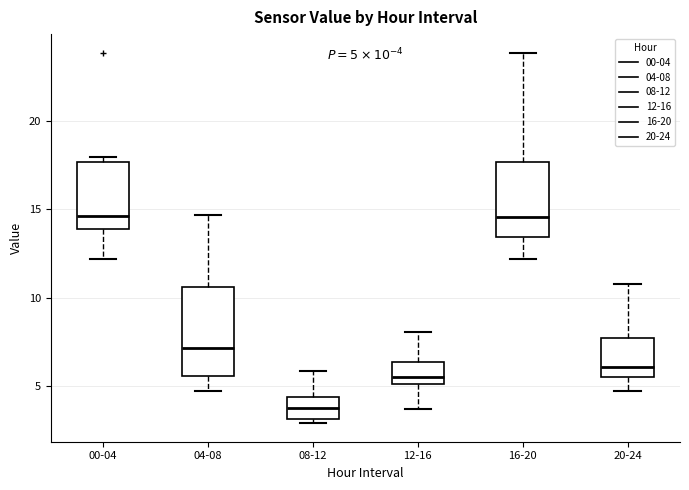

Which box's median line is the lowest?

08-12